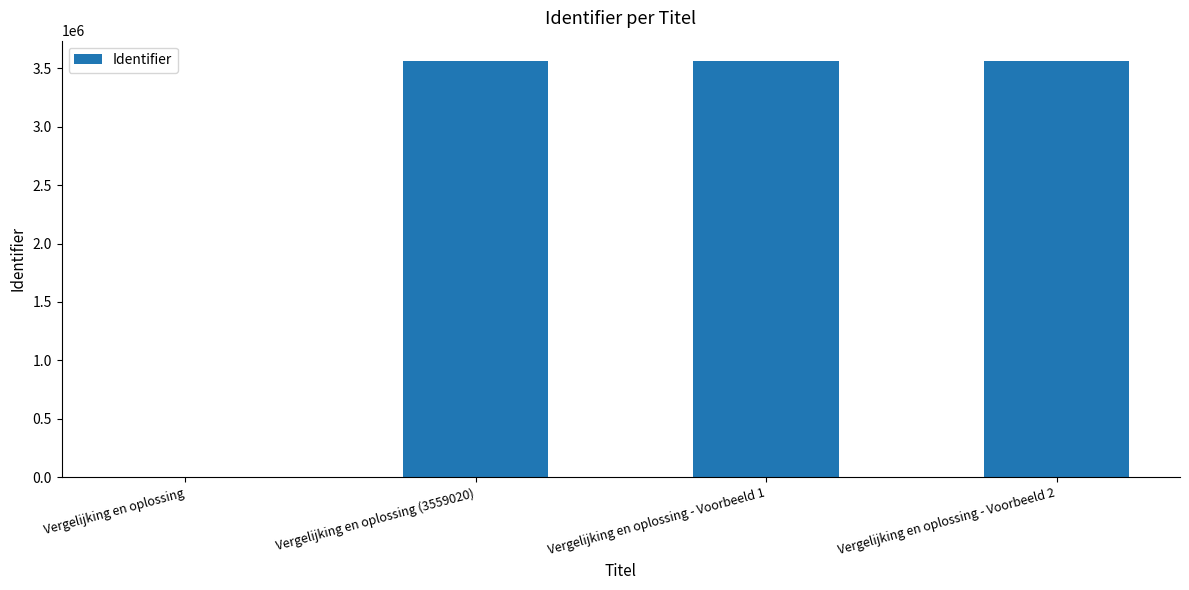

What is the sum of all values?

10677066